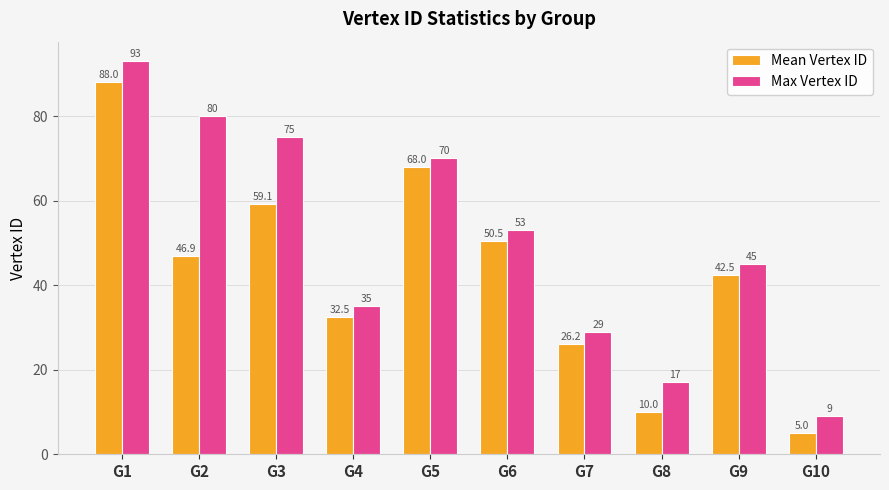

Reading right to left, what are all the values shown in this chart?

Mean Vertex ID: G10=5.0	G9=42.5	G8=10.0	G7=26.2	G6=50.5	G5=68.0	G4=32.5	G3=59.1	G2=46.9	G1=88.0
Max Vertex ID: G10=9.0	G9=45.0	G8=17.0	G7=29.0	G6=53.0	G5=70.0	G4=35.0	G3=75.0	G2=80.0	G1=93.0